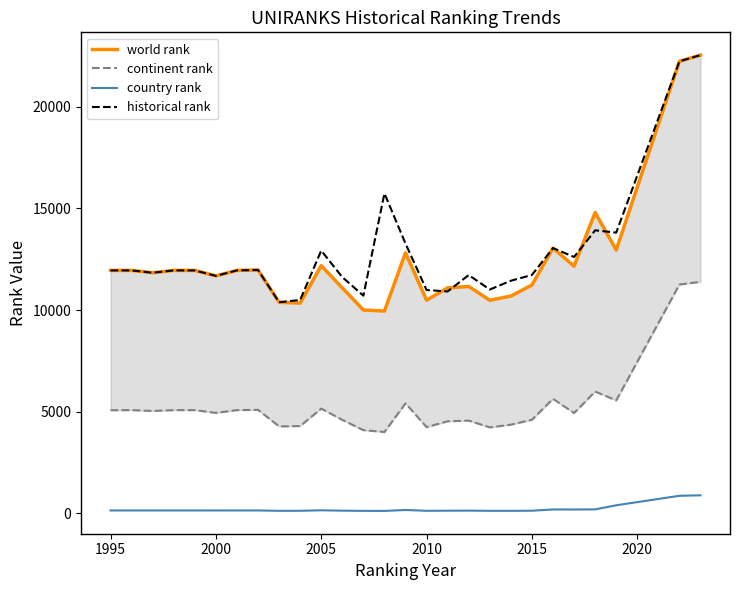

List the series in order of their peak value, highest first.

world rank, historical rank, continent rank, country rank